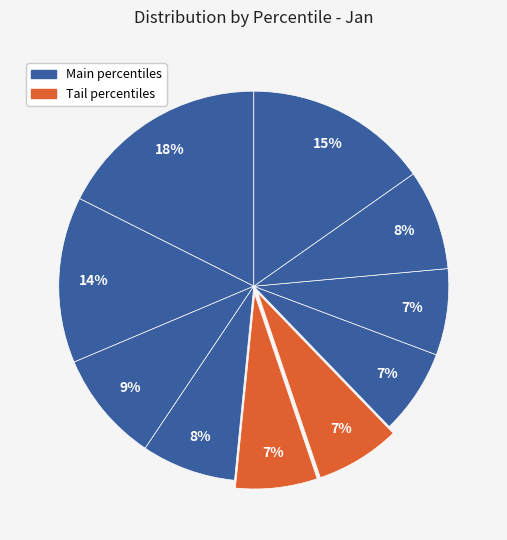

How many segments does this pie chart have?

10